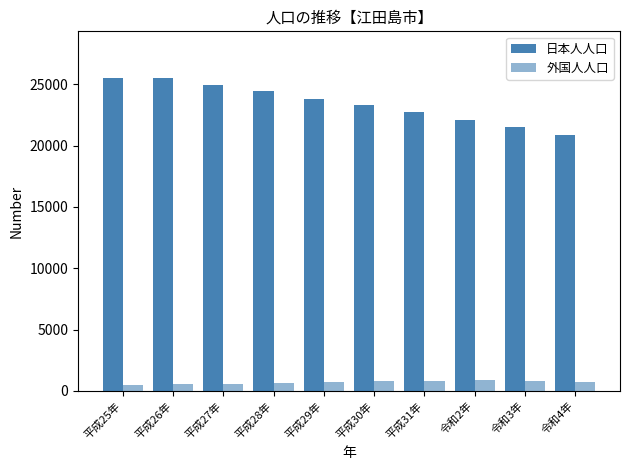

What is the label of the 10th bar from the right?

平成25年